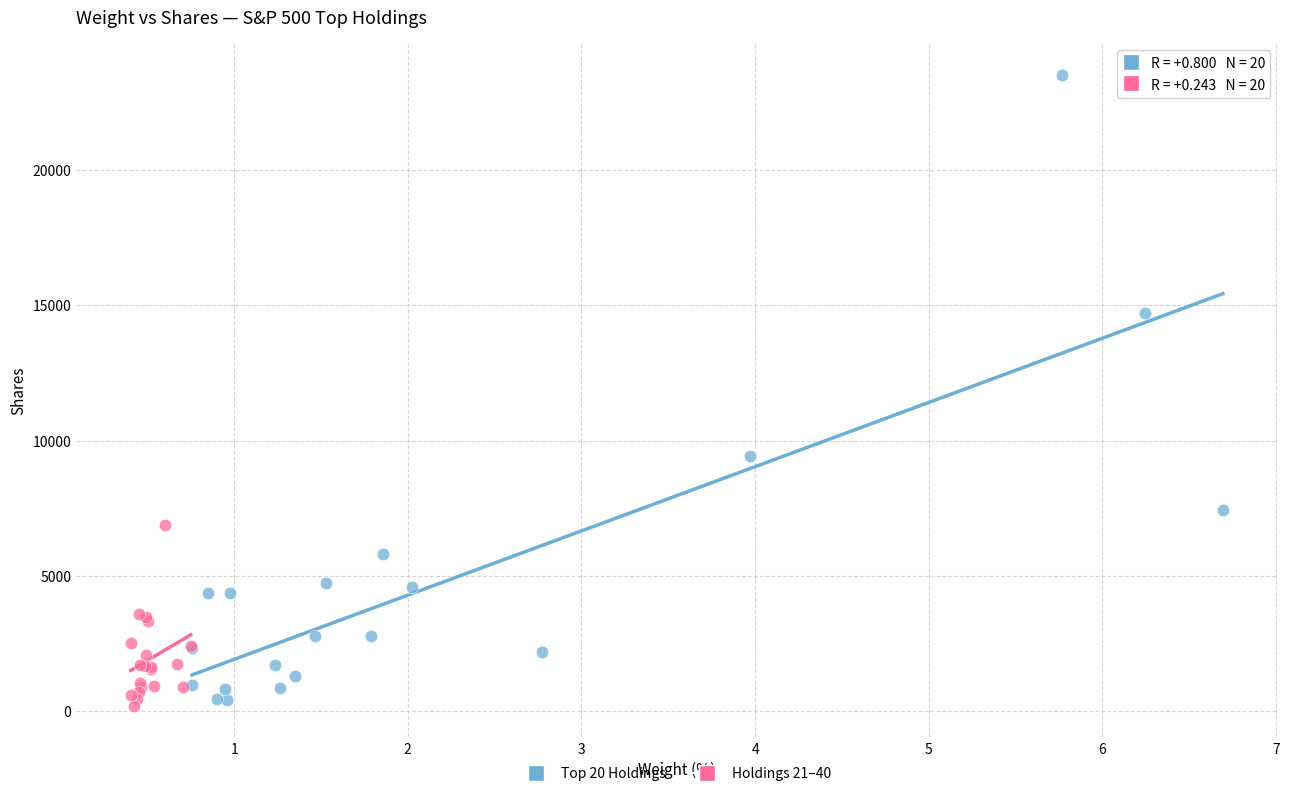

Which series has the largest Y range (max minus min)?

Top 20 Holdings